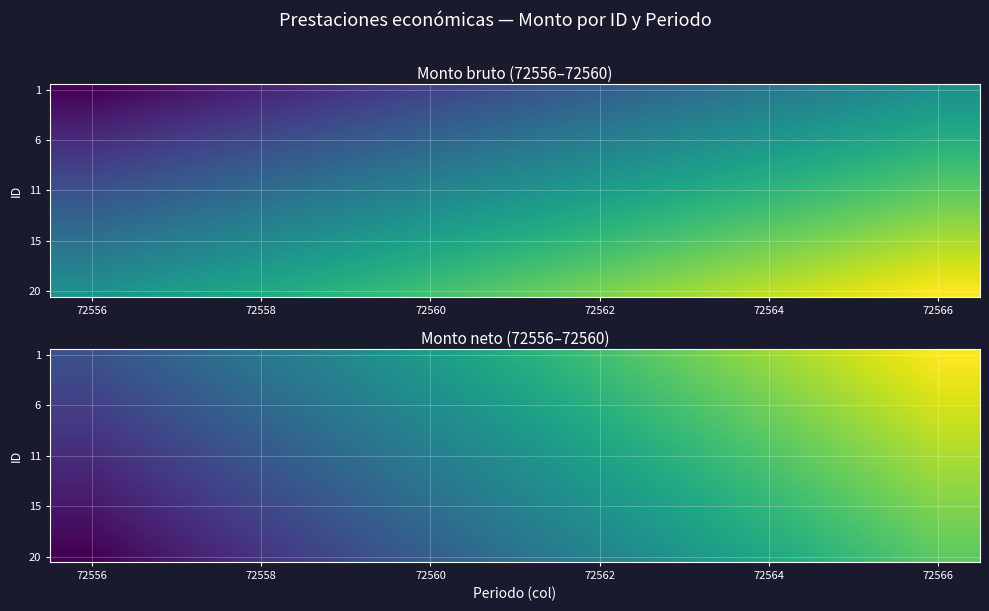

At which category is the sum across all series the highest?

72566